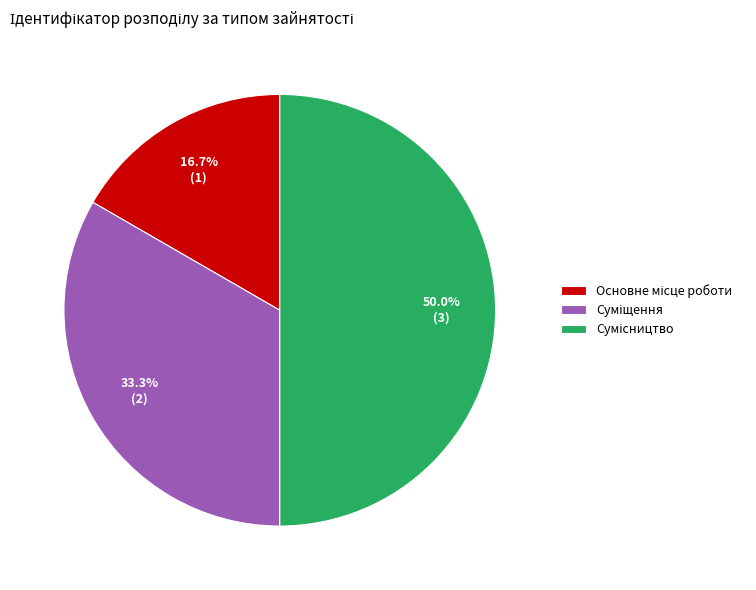

How many slices are in this pie chart?

3